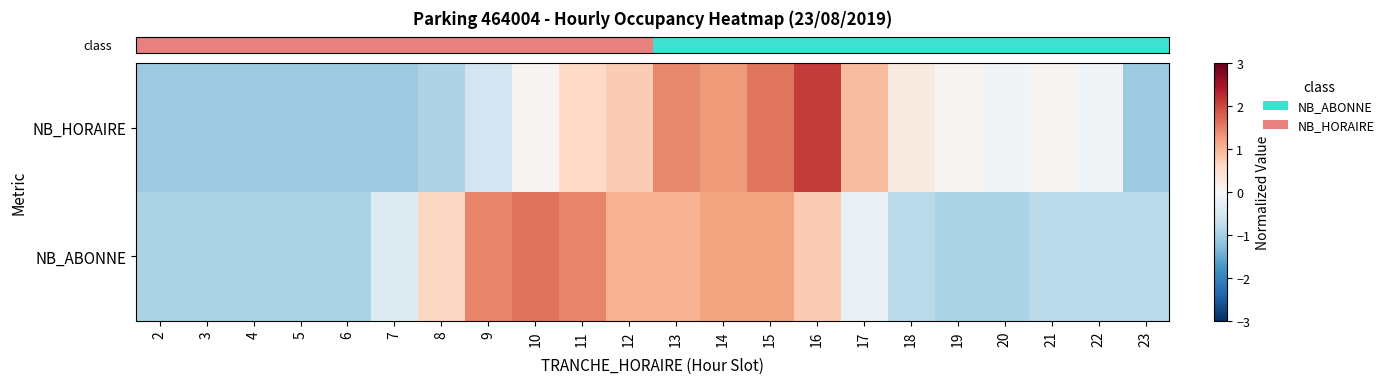

At how many categories does at least one series exceed 0?

13